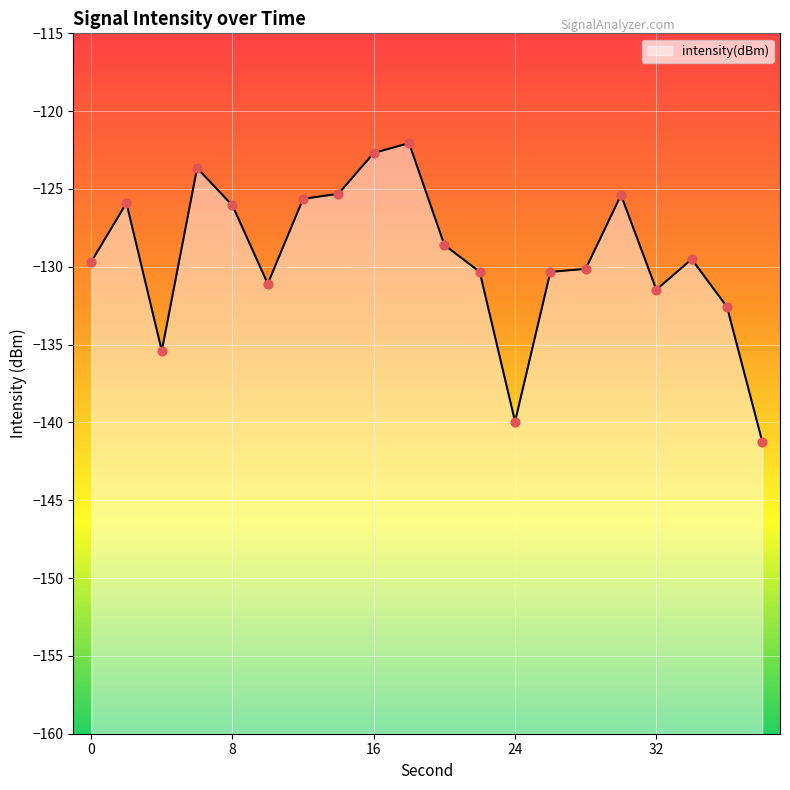

What is the change in value from 22 to 30?

+4.9